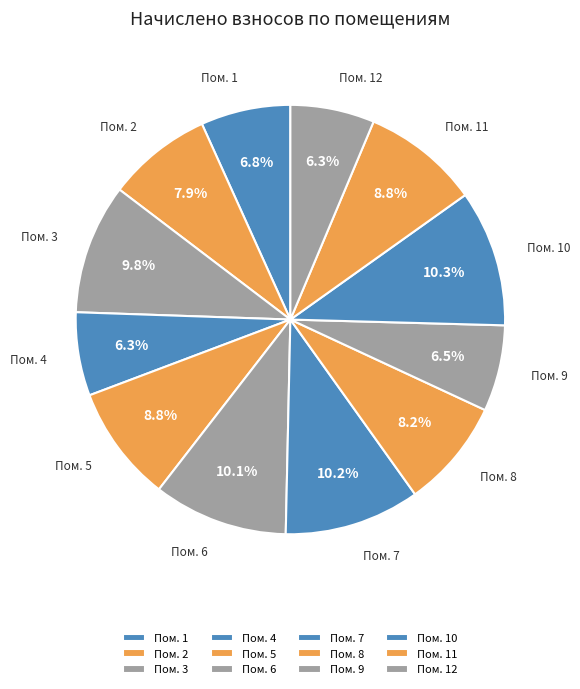

To the nearest percent, what is the average slice percentage?

8%